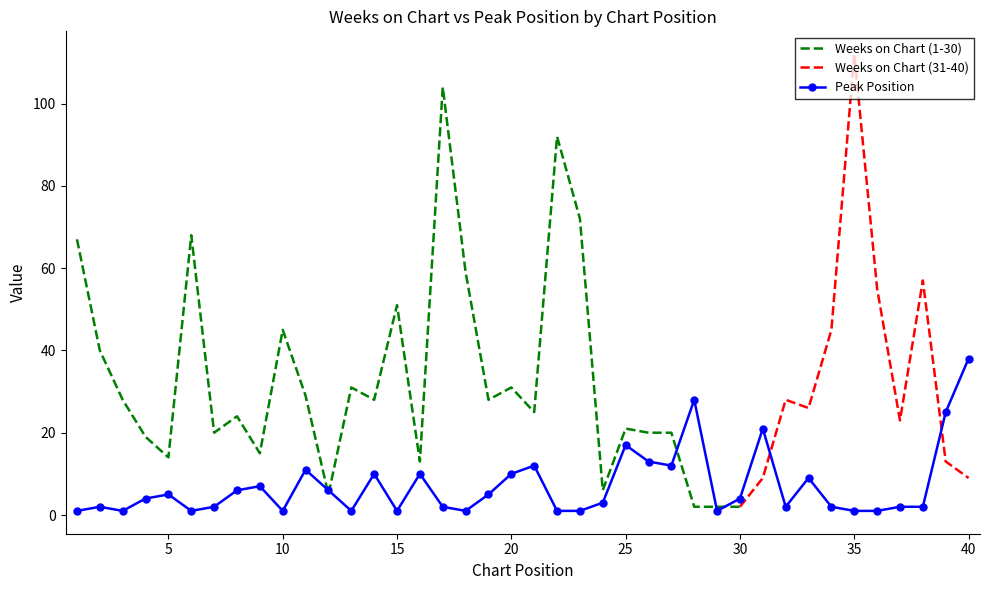

True or false: Peak Position has more than 2 interior local peaks.

True